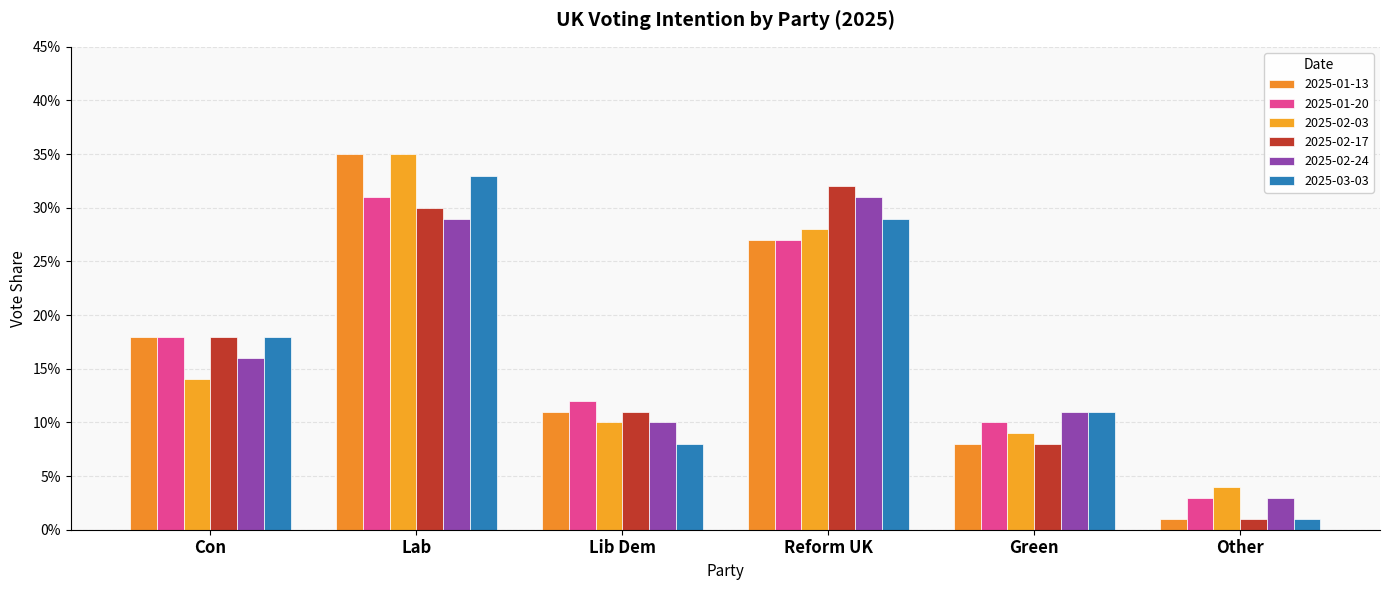

What is the difference between the 2025-02-03 values at Con and Other?

0.1